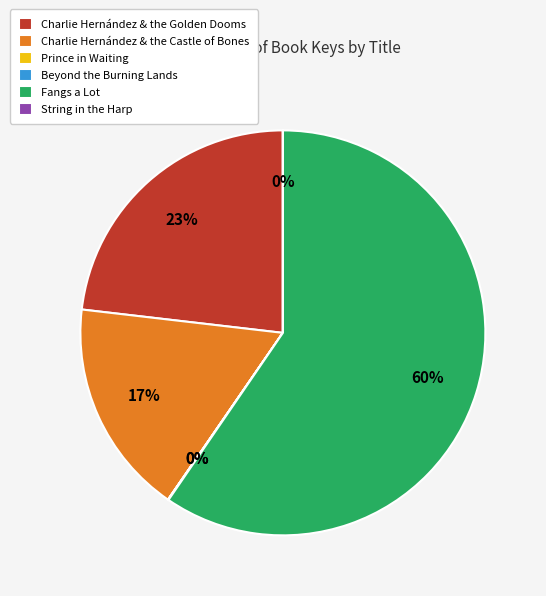

Between Fangs a Lot and Charlie Hernández & the Golden Dooms, which is larger?

Fangs a Lot